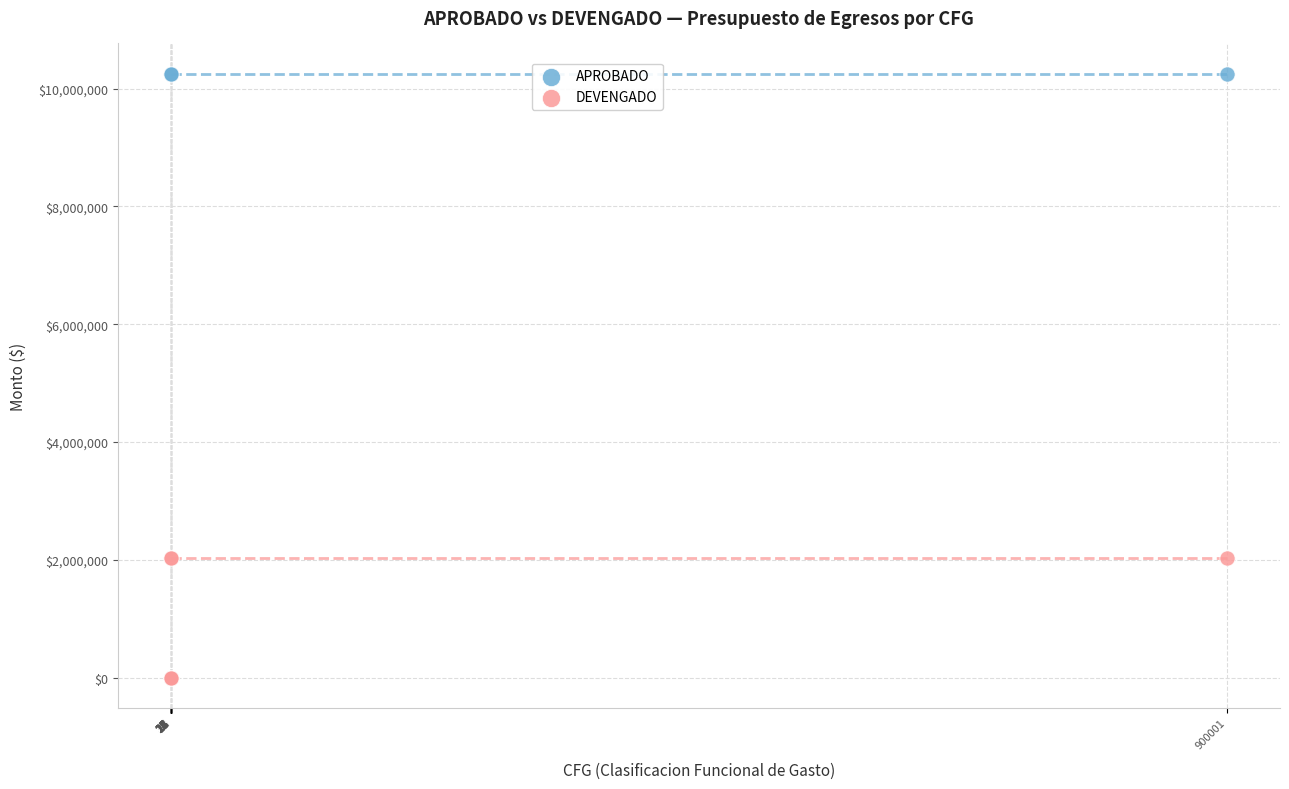

Which series has the largest Y range (max minus min)?

APROBADO